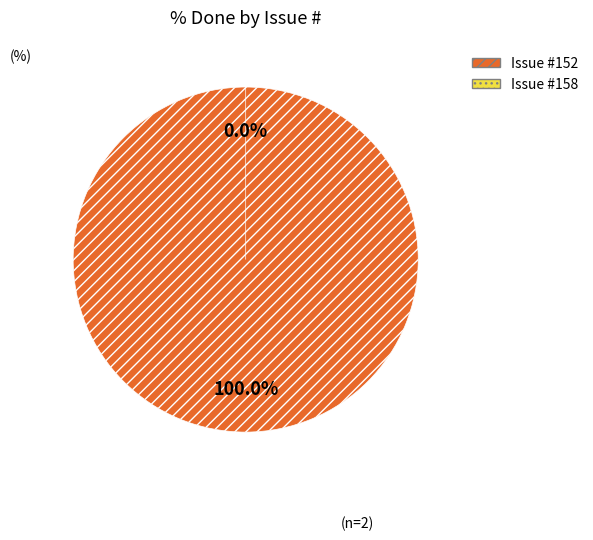

Does 152 represent more than half of the total?

Yes